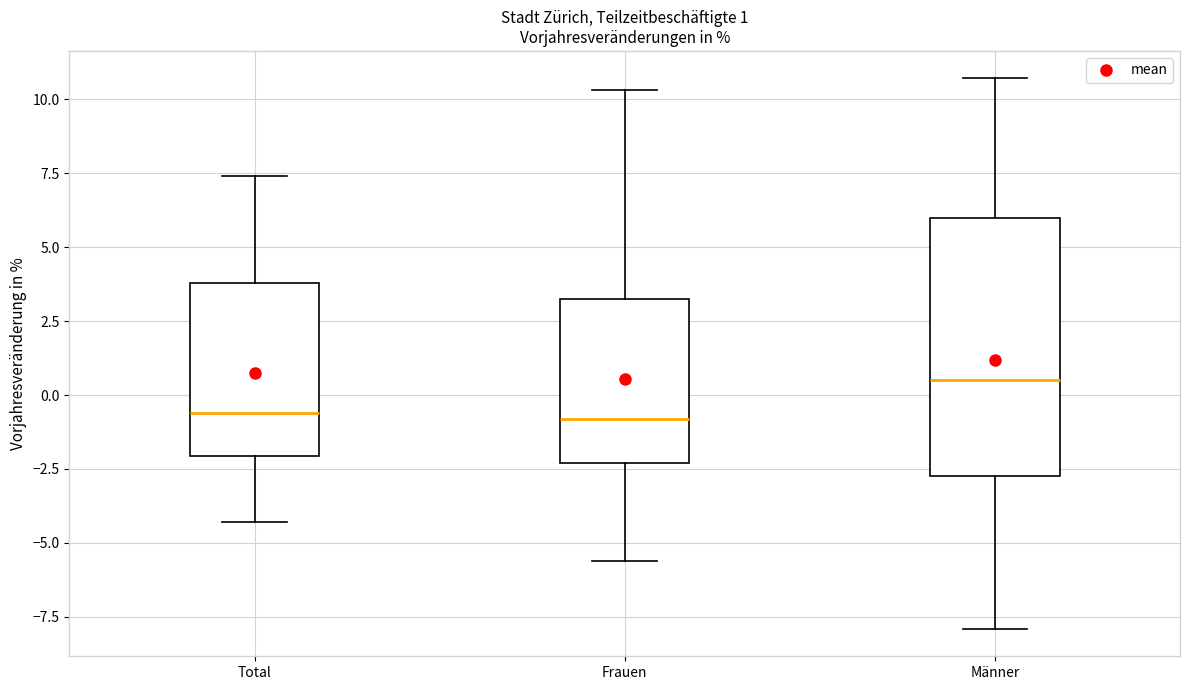

Which box's median line is the highest?

Männer